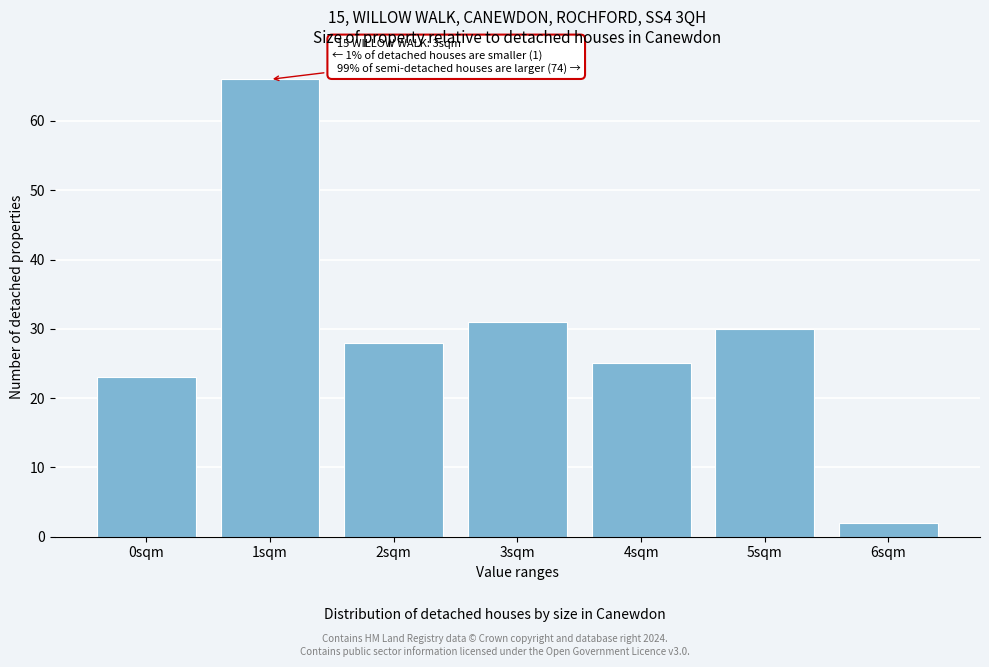

Reading left to right, list all the values displayed in this chart.

0sqm=23	1sqm=66	2sqm=28	3sqm=31	4sqm=25	5sqm=30	6sqm=2